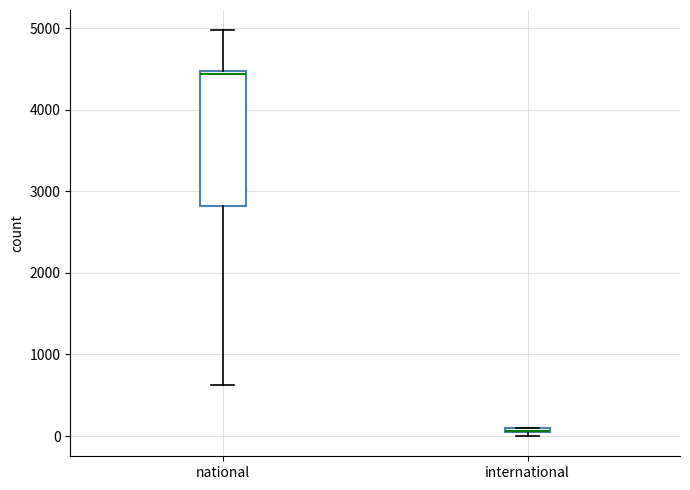

Where does the lower whisker of the box for national end on the y-axis? The values are not printed on the chart, so give them approximately, as read against the axis.

600